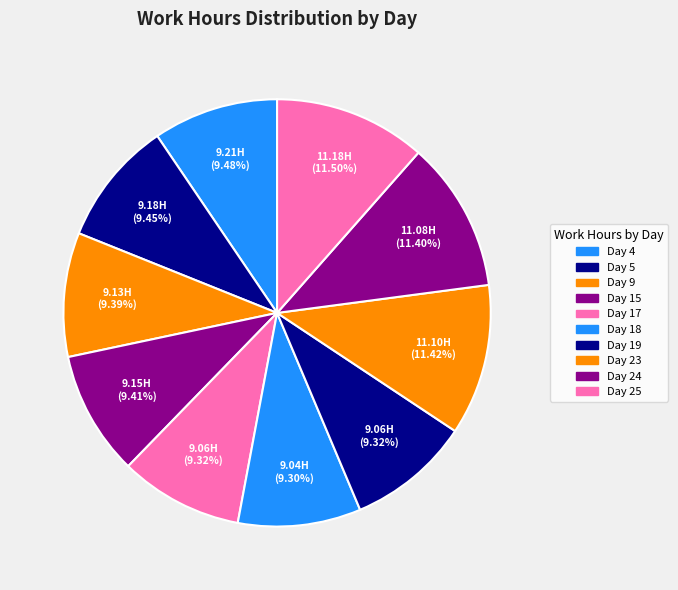

How many segments does this pie chart have?

10